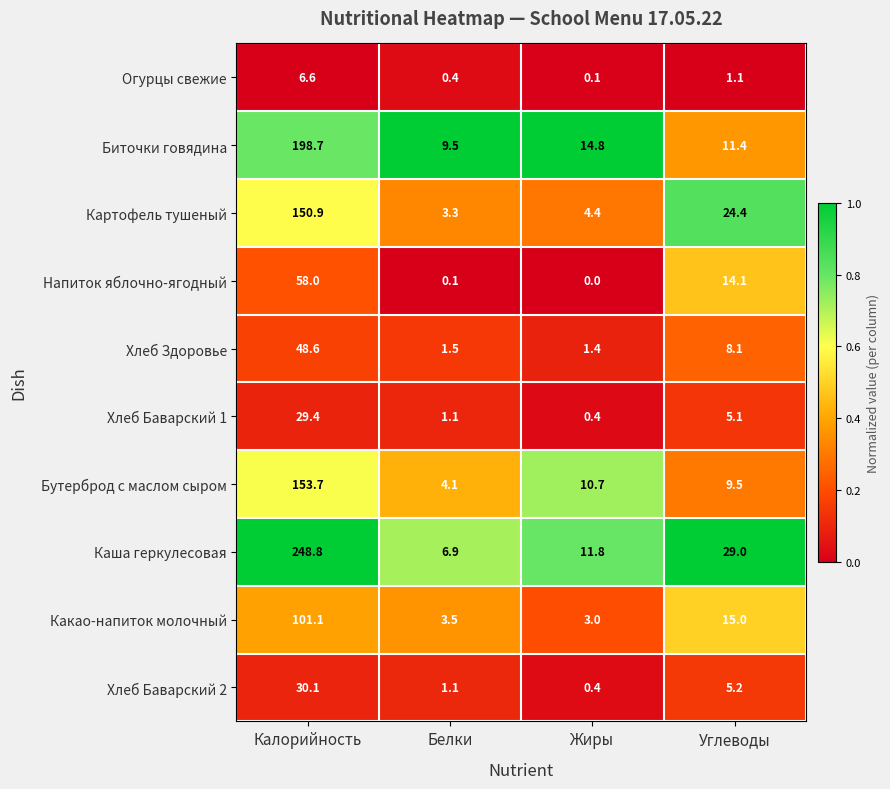

At how many categories does at least one series exceed 0?

4